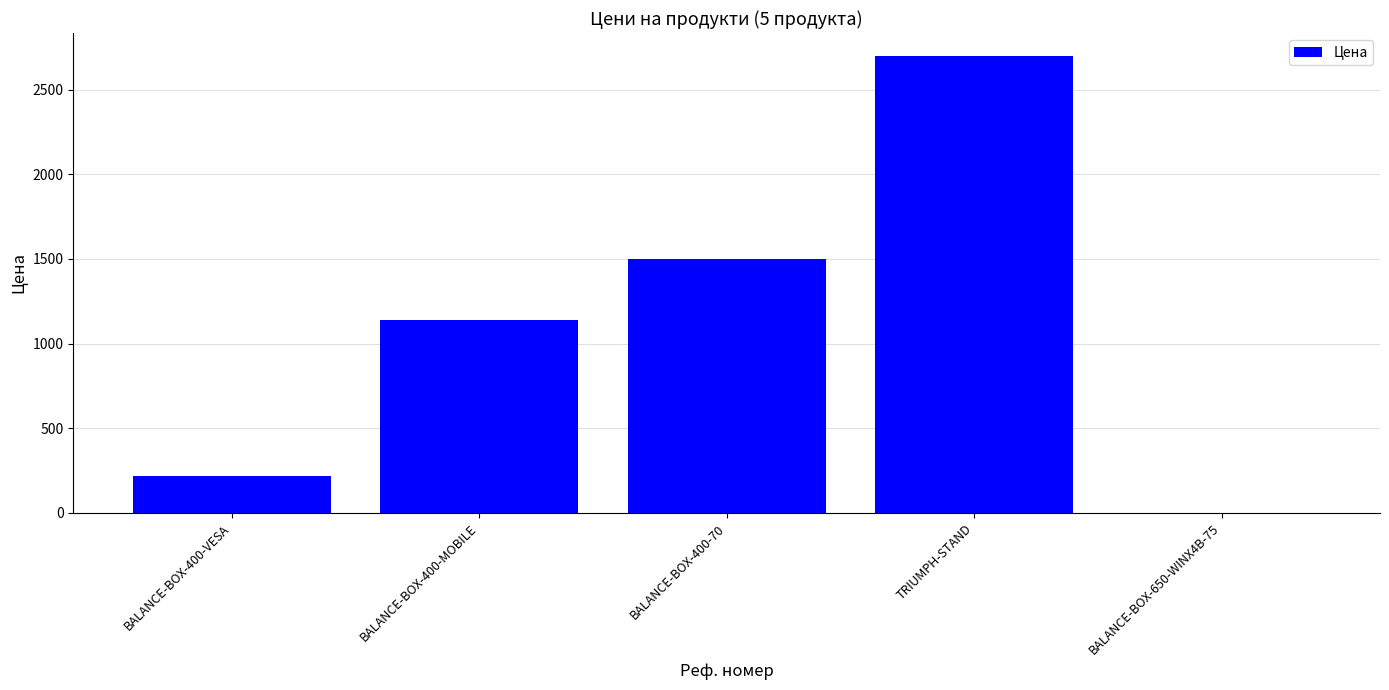

Count the number of data series in this chart.

1